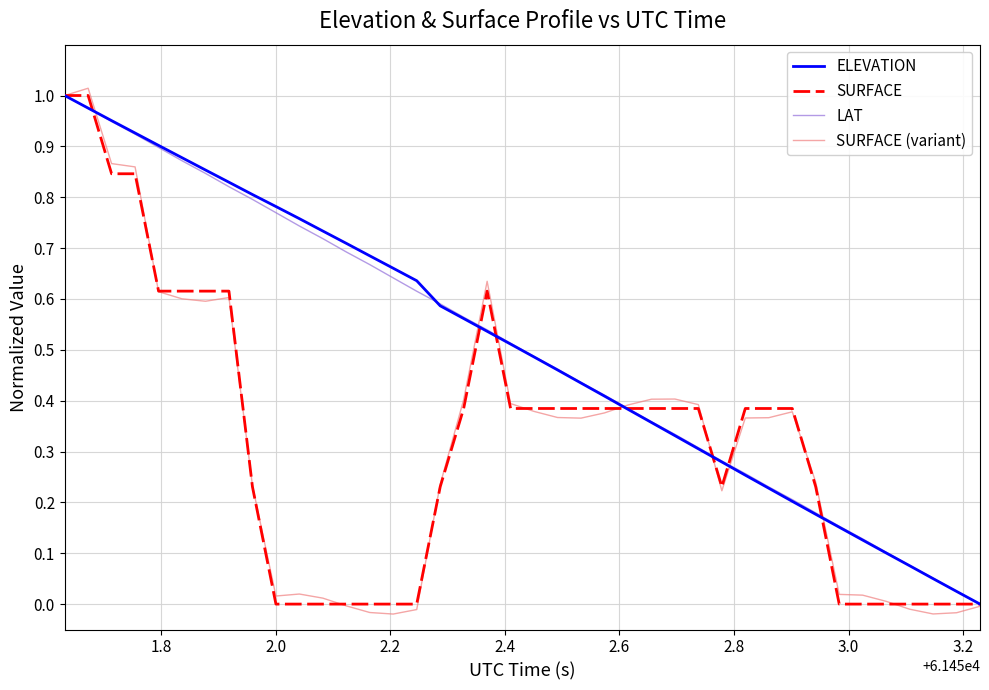

Which series has the largest range (max minus min)?

SURFACE (variant)